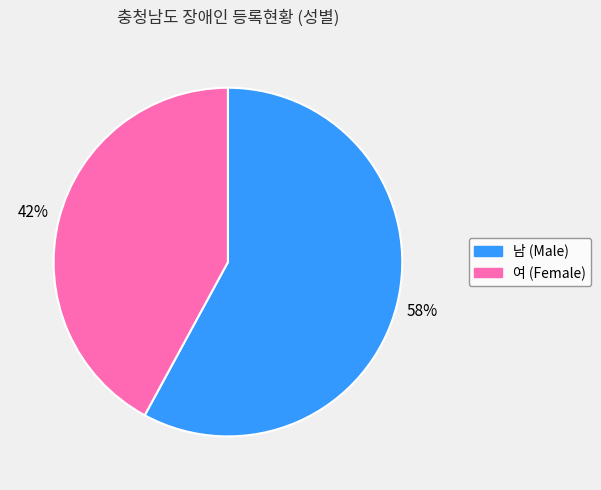

To the nearest percent, what is the combined percentage of 남 and 여?

100%